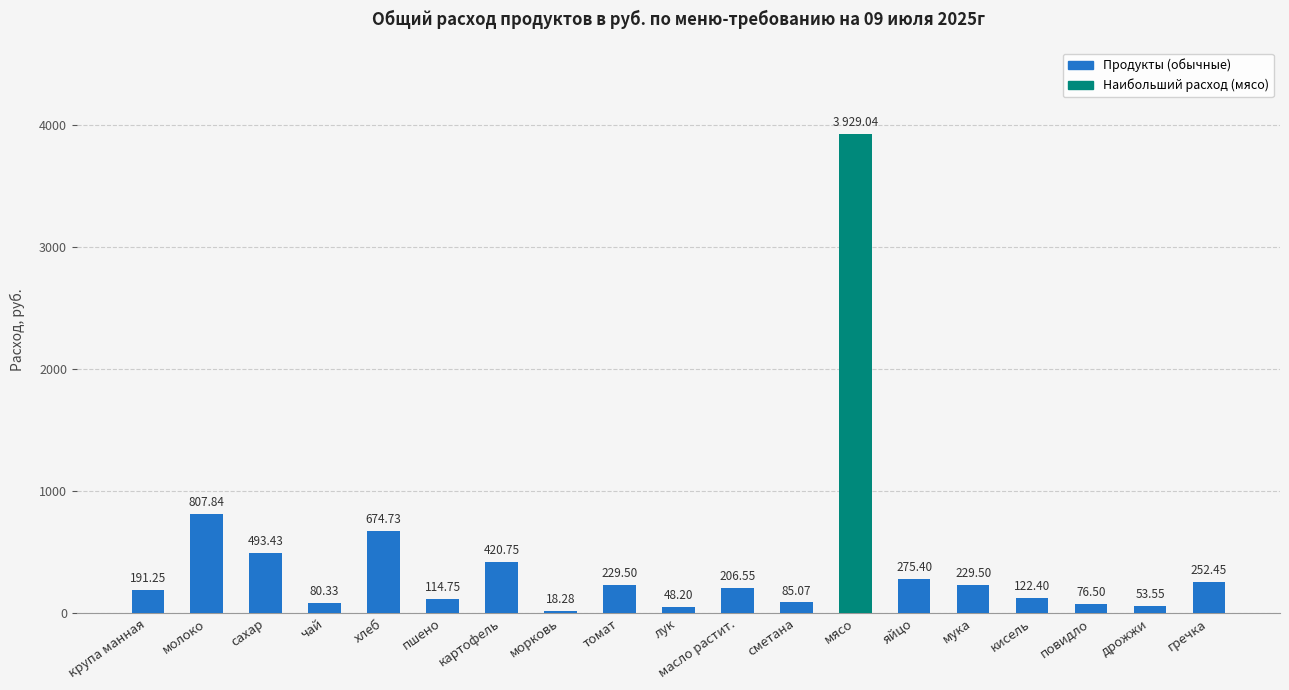

Which has a higher value, мука or лук?

мука